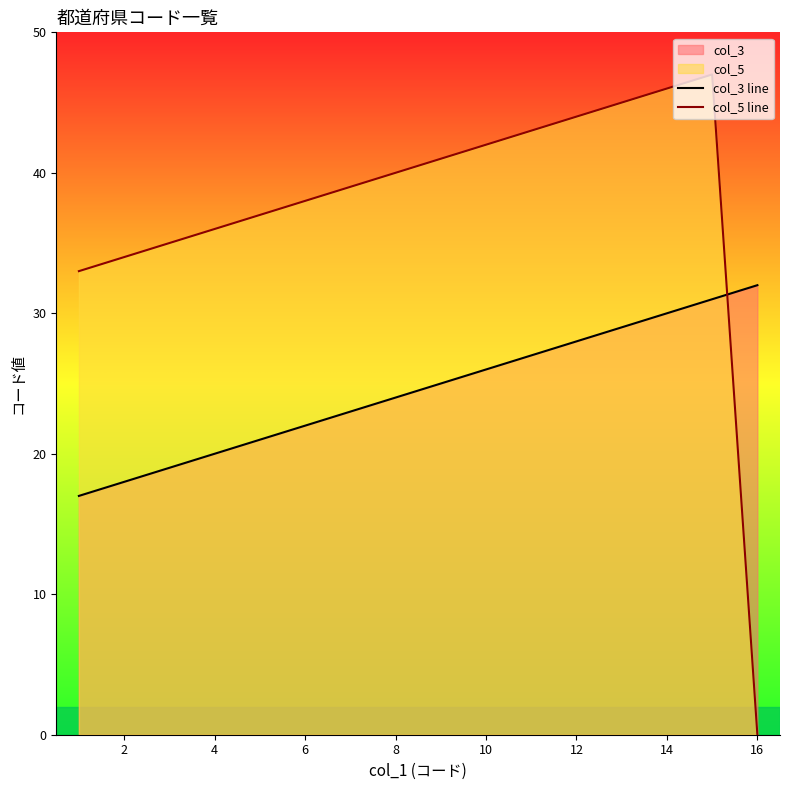

Which series ends up on top after the final intersection of col_5 line and col_3 line?

col_3 line